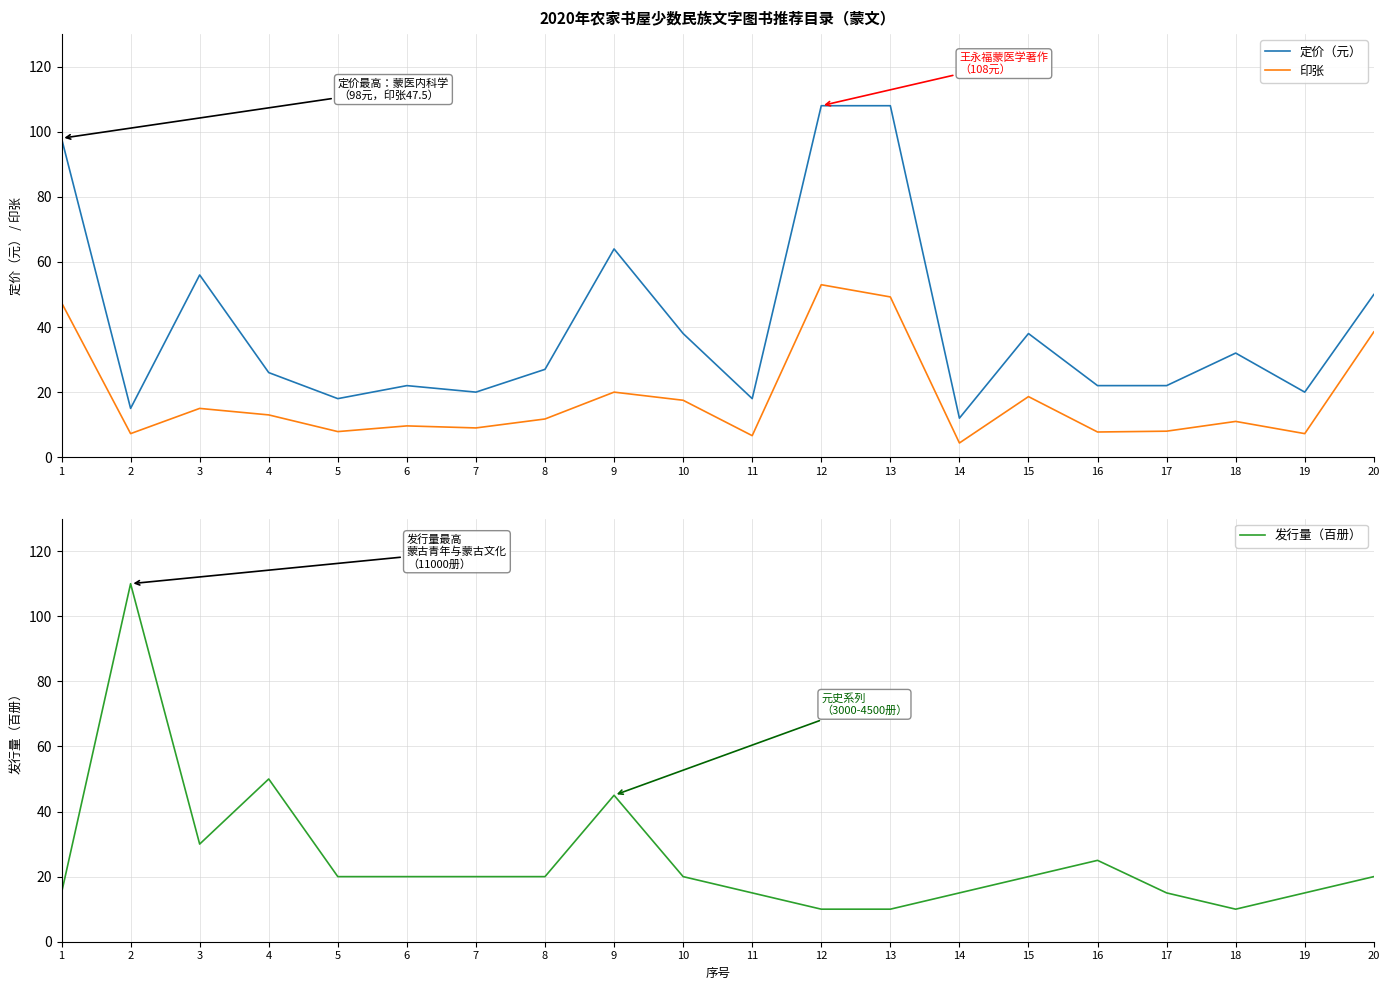

What are all the series names shown in the legend?

定价（元）, 印张, 发行量（百册）